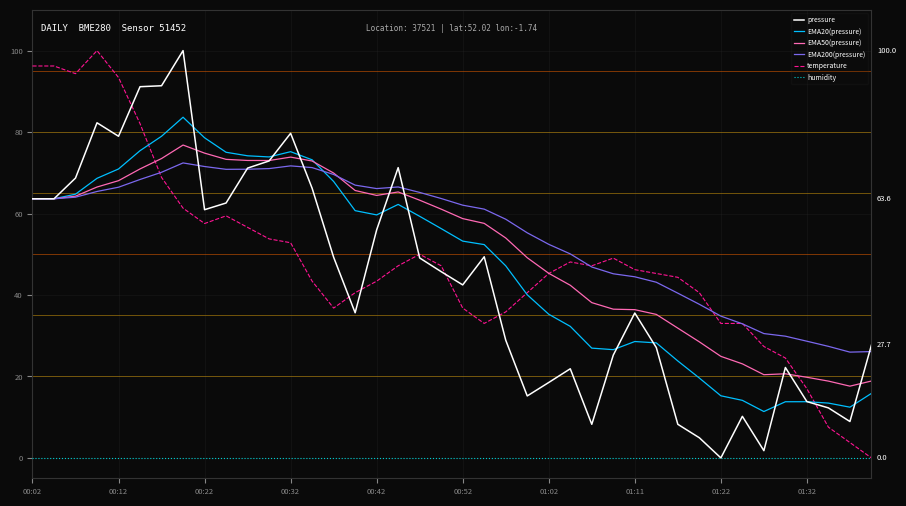

What is the highest value of the EMA200(pressure) series?

72.4